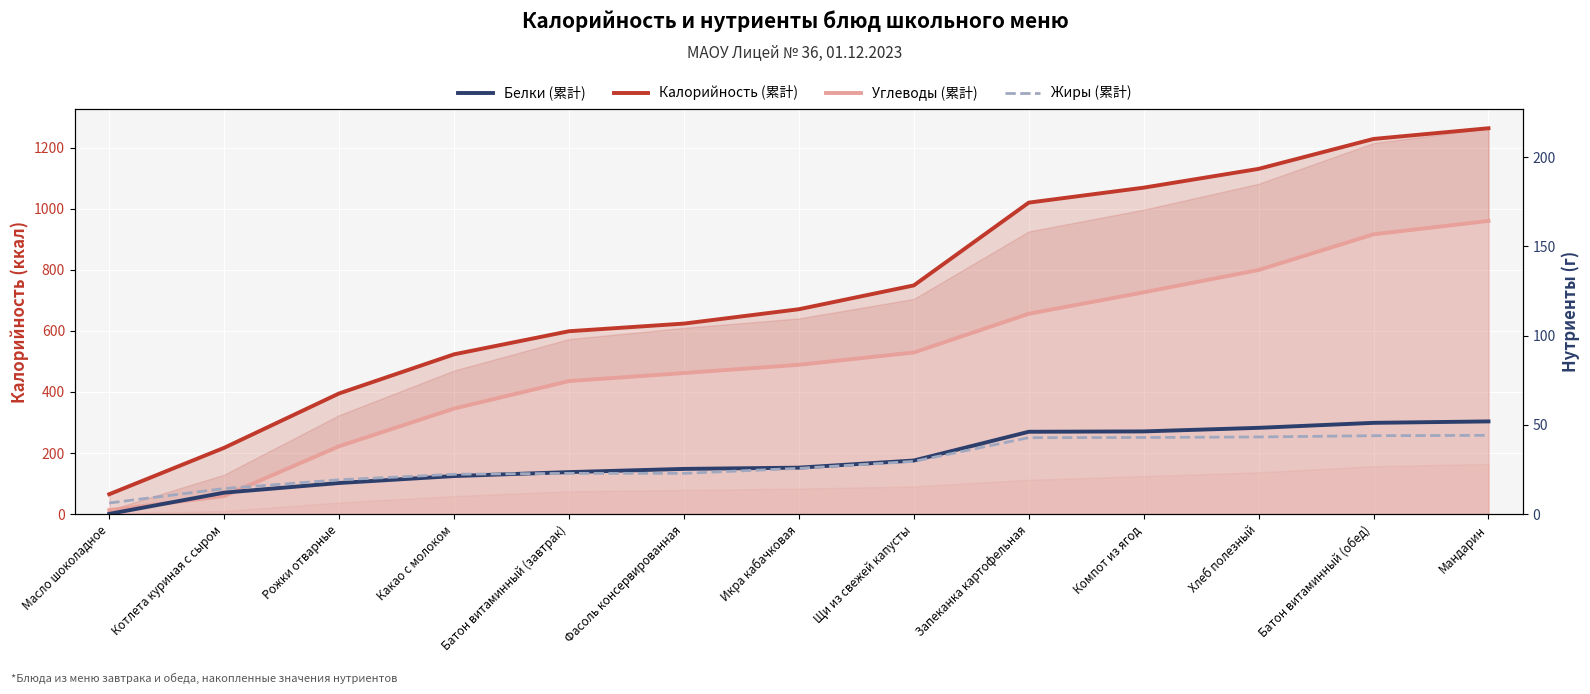

True or false: Белки (累計) and Калорийность (累計) cross at least once.

False